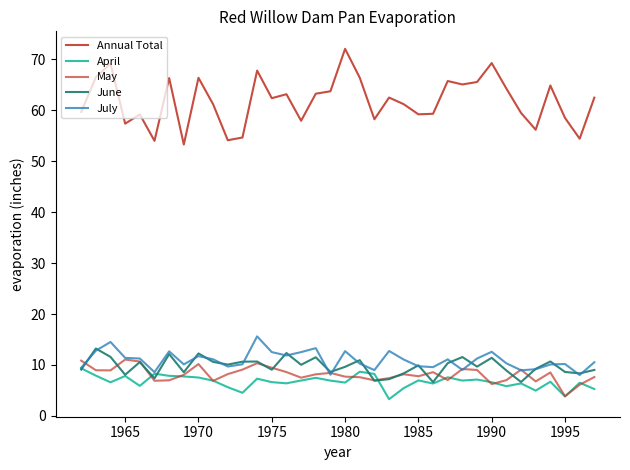

Which series has the largest total across all categories?

Annual Total